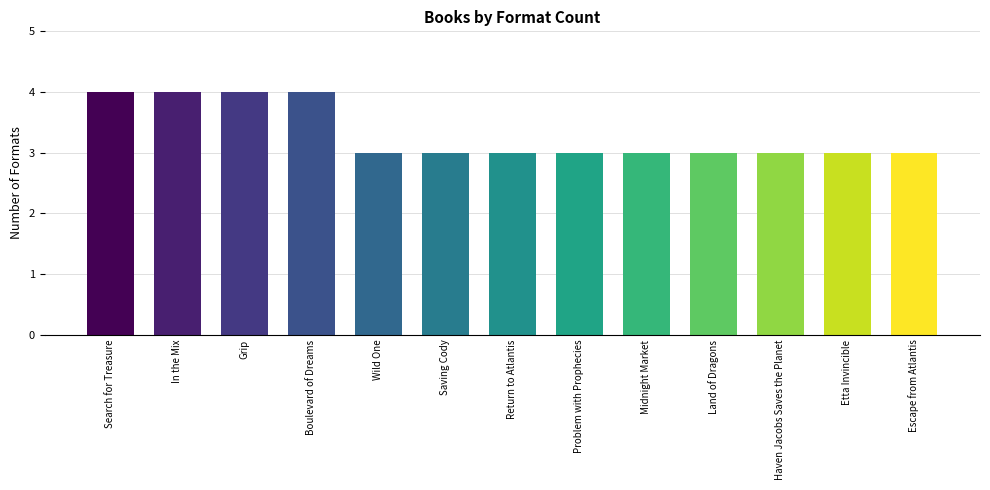

How many distinct data groups are displayed?

1